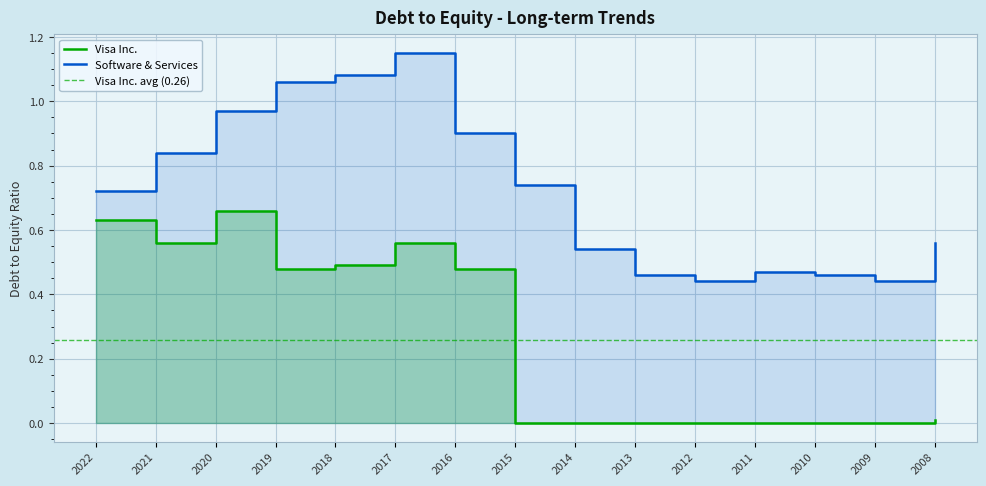

Which series has the largest total across all categories?

Software & Services